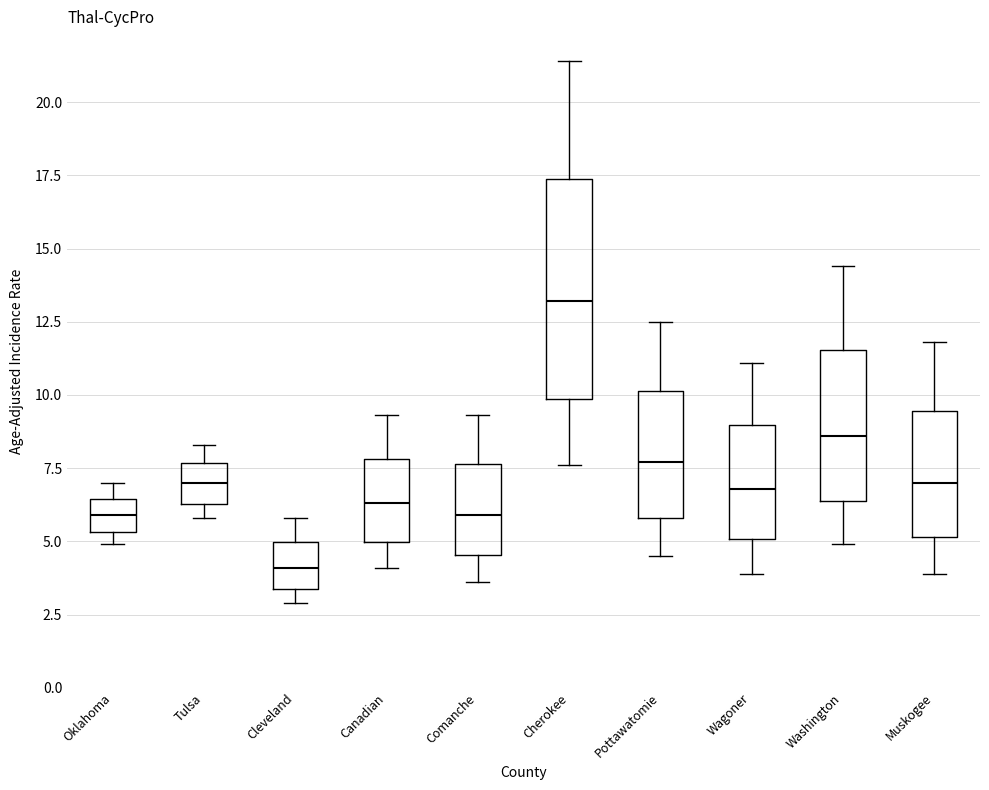

Reading left to right, read every box against the y-axis: the position of its median line, the range the box covers, and the ends of its whiskers. The values are not printed on the chart, so give them approximately, as read against the axis.

Oklahoma: median 6.0, box 5.5 to 6.5, whiskers 5.0 to 7.0
Tulsa: median 7.0, box 6.5 to 7.5, whiskers 6.0 to 8.5
Cleveland: median 4.0, box 3.5 to 5.0, whiskers 3.0 to 6.0
Canadian: median 6.5, box 5.0 to 8.0, whiskers 4.0 to 9.5
Comanche: median 6.0, box 4.5 to 7.5, whiskers 3.5 to 9.5
Cherokee: median 13.0, box 10.0 to 17.5, whiskers 7.5 to 21.5
Pottawatomie: median 7.5, box 6.0 to 10.0, whiskers 4.5 to 12.5
Wagoner: median 7.0, box 5.0 to 9.0, whiskers 4.0 to 11.0
Washington: median 8.5, box 6.5 to 11.5, whiskers 5.0 to 14.5
Muskogee: median 7.0, box 5.0 to 9.5, whiskers 4.0 to 12.0